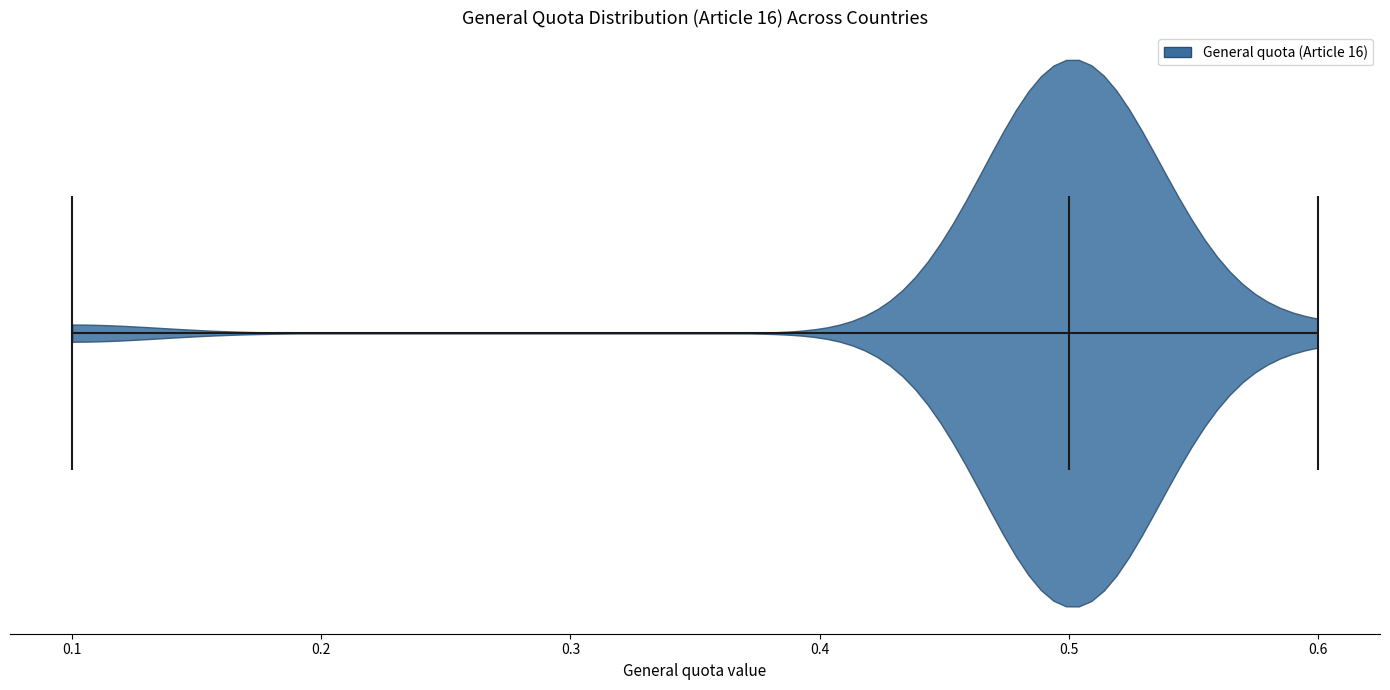

What is the highest point the violin reaches on the x-axis? The values are not printed on the chart, so give them approximately, as read against the axis.

0.6